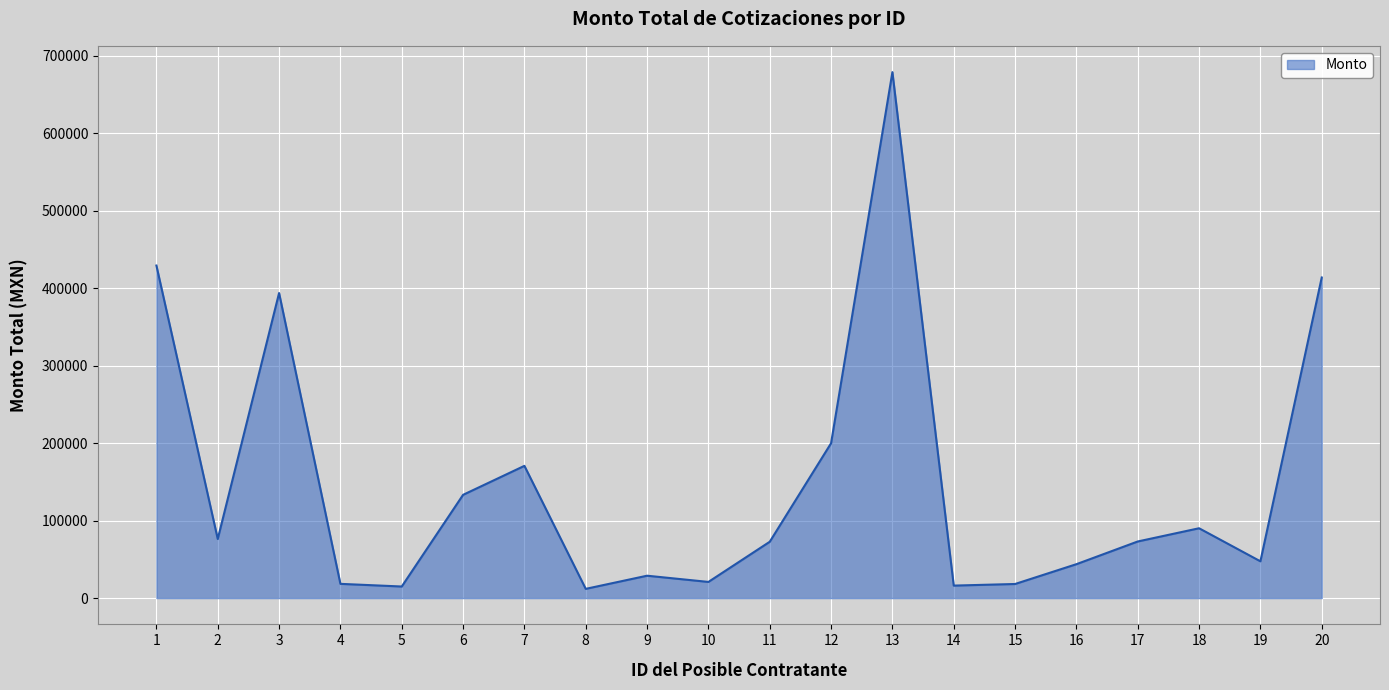

What is the maximum value shown in the chart?

679162.4